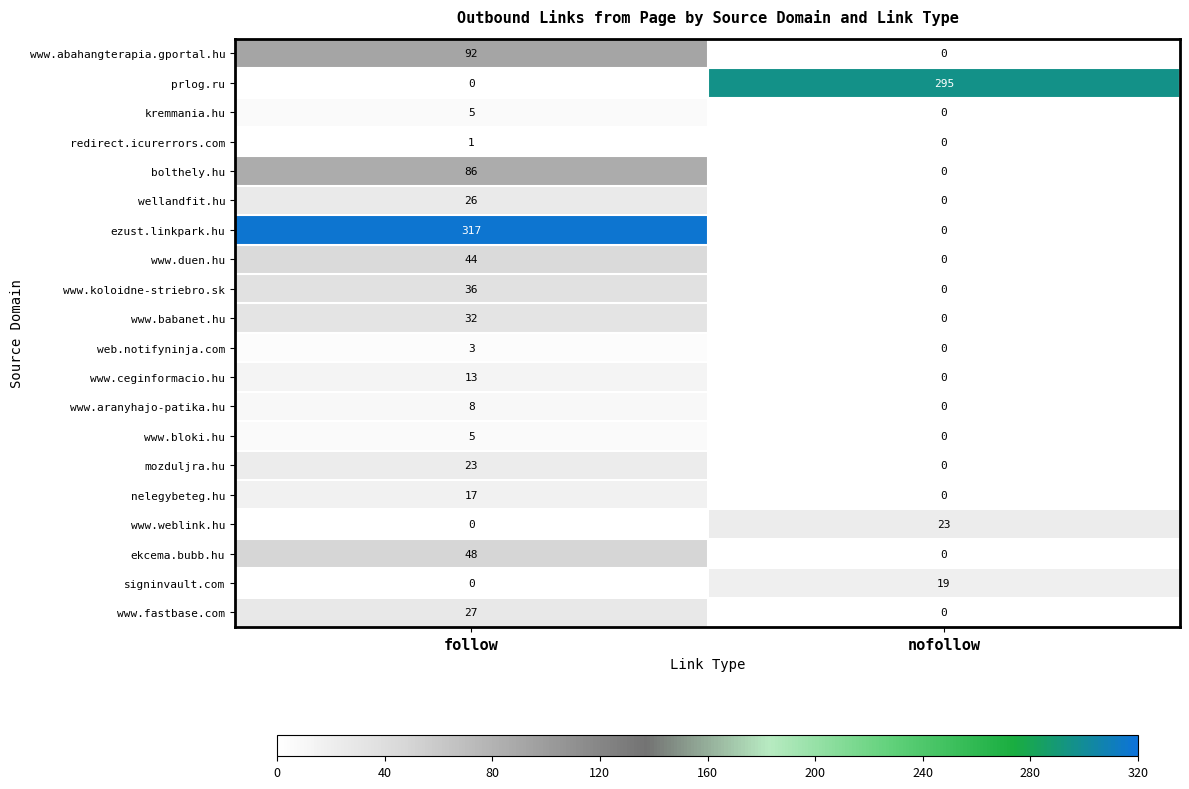

Which series has the largest total across all categories?

ezust.linkpark.hu